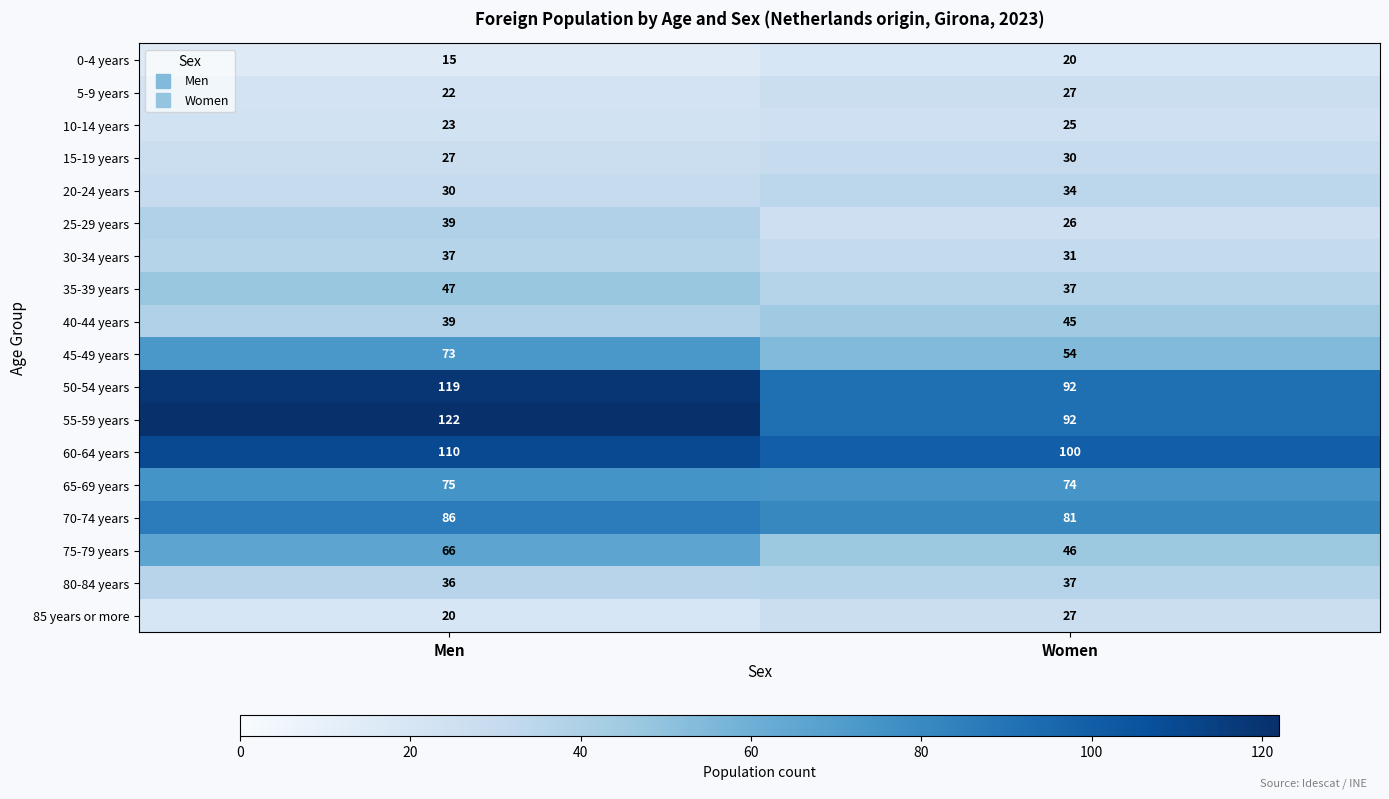

What is the sum of all 50-54 years values?

211